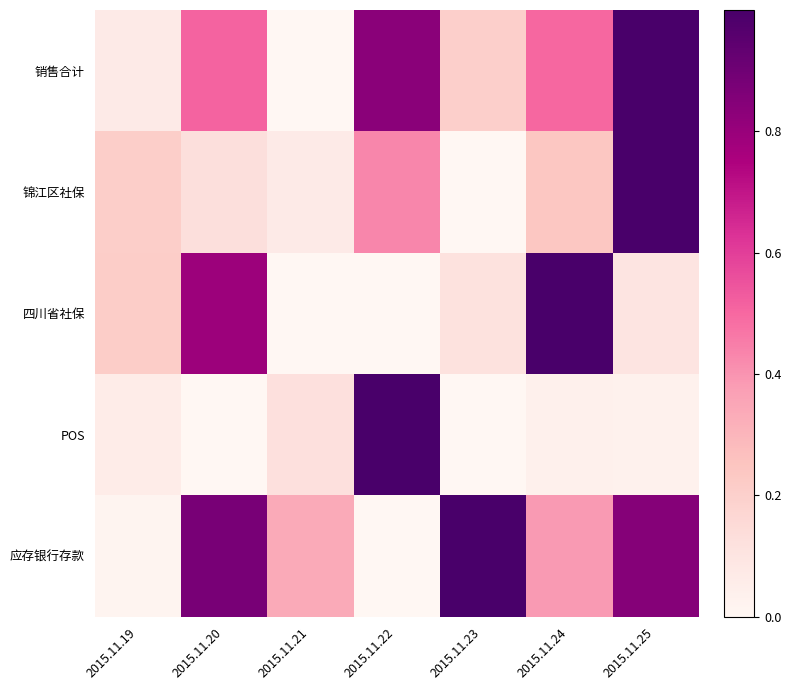

Which series has the largest range (max minus min)?

销售合计